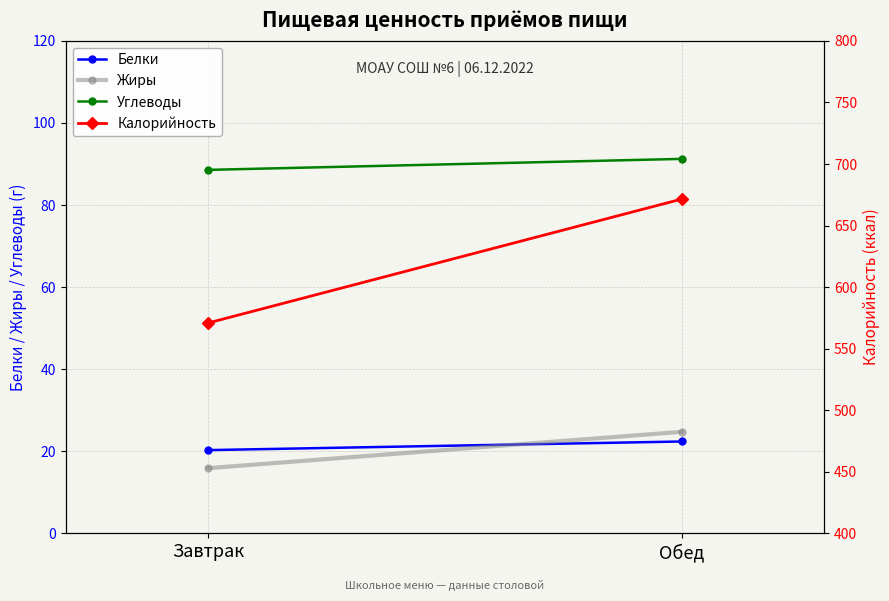

How many data points in Калорийность are above 671?

1